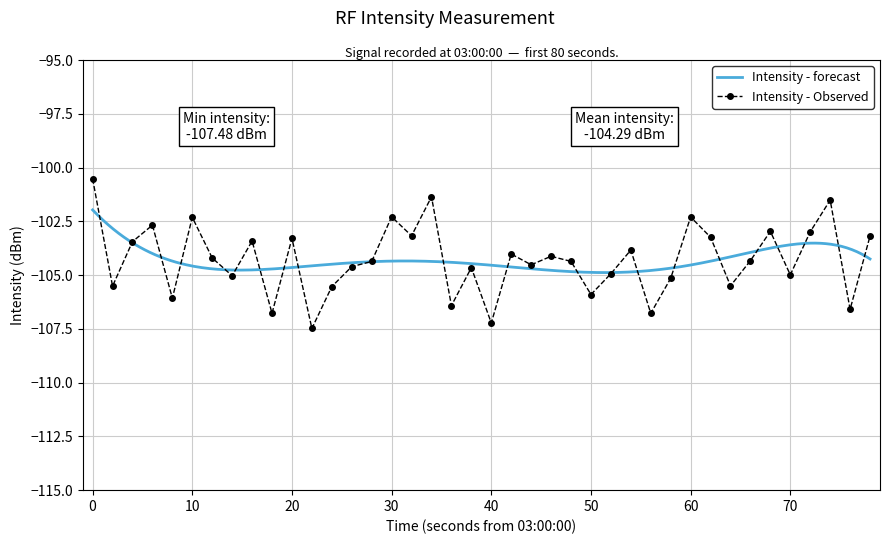

True or false: Intensity - Observed has more than 0 interior local peaks.

True